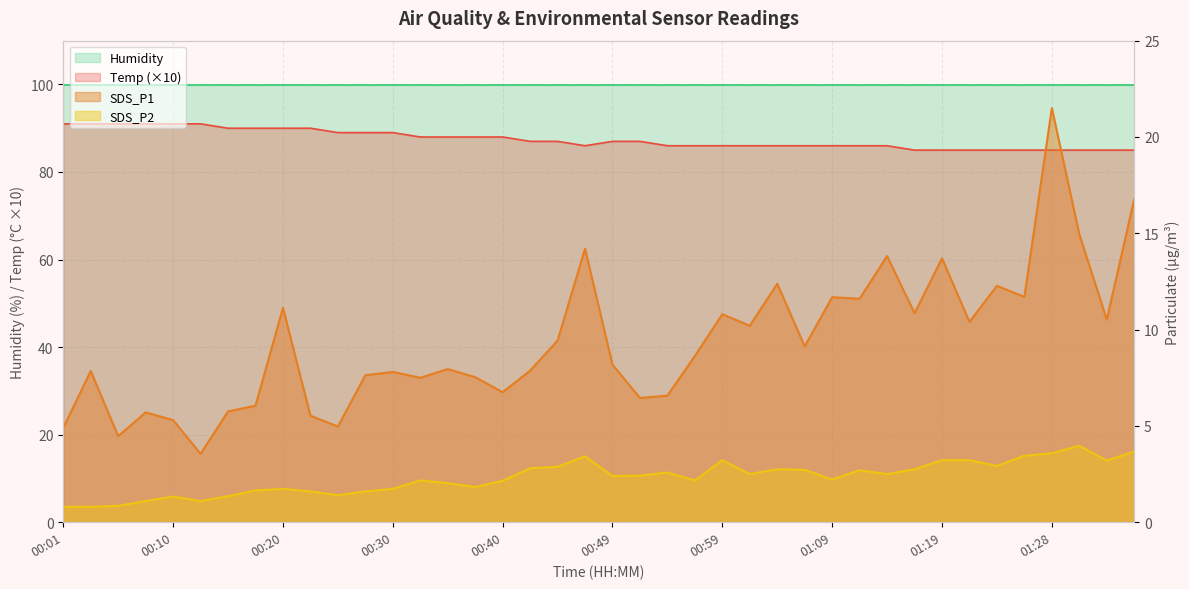

What is the label of the 16th point from the left?

00:37